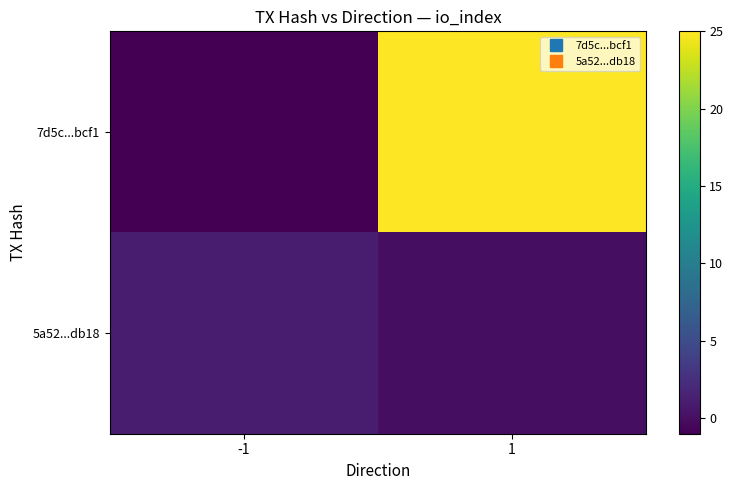

Reading left to right, list all the values displayed in this chart.

7d5c...bcf1: -1=-1	1=25
5a52...db18: -1=1	1=0